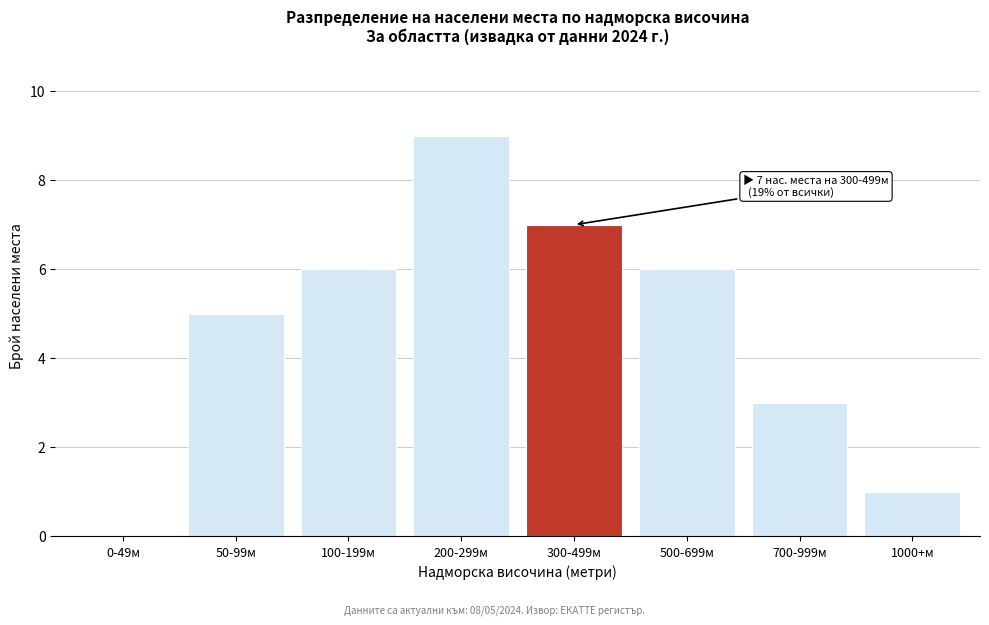

Reading left to right, what are all the values shown in this chart?

0-49м=0	50-99м=5	100-199м=6	200-299м=9	300-499м=7	500-699м=6	700-999м=3	1000+м=1